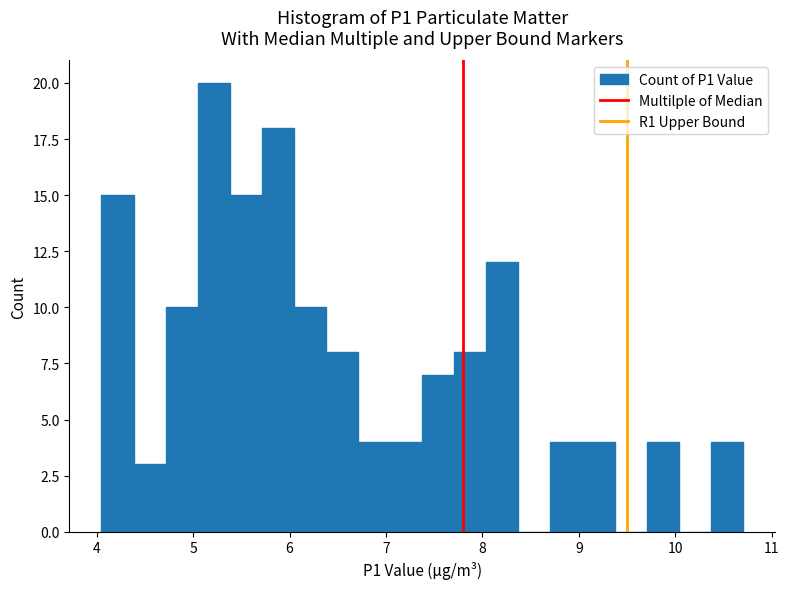

Around what value on the x-axis is the tallest bar? Give the approximate position of its centre, as read against the axis.

5.2